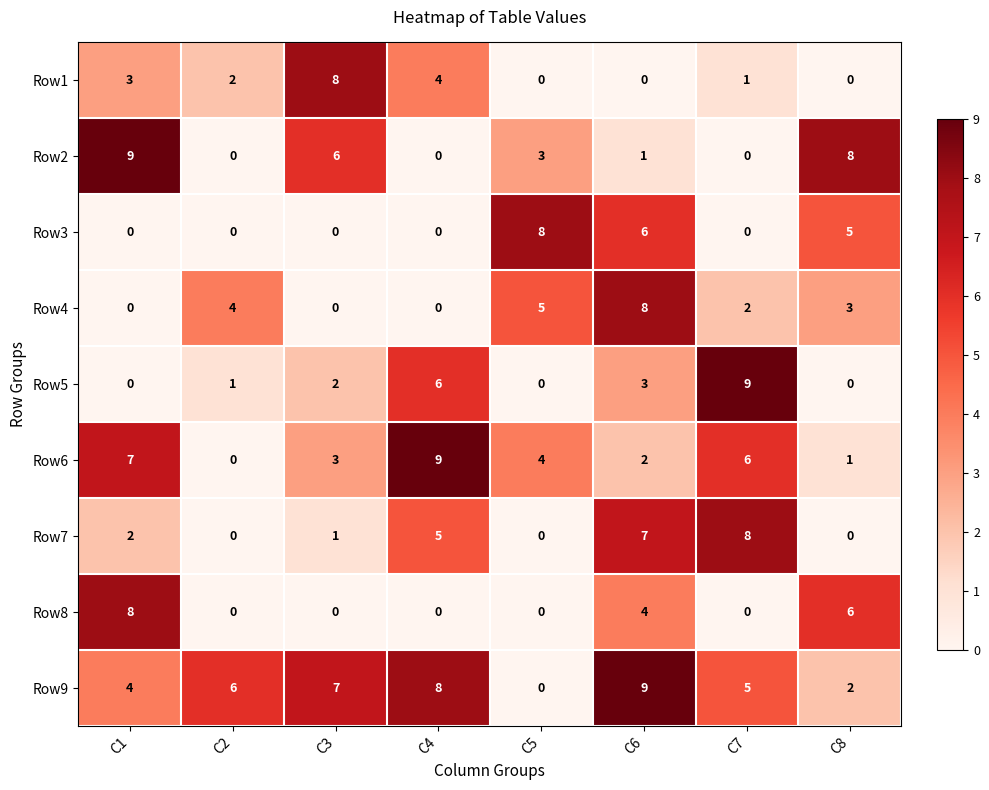

Rank the series at C6 from highest to lowest value.

Row9, Row4, Row7, Row3, Row8, Row5, Row6, Row2, Row1